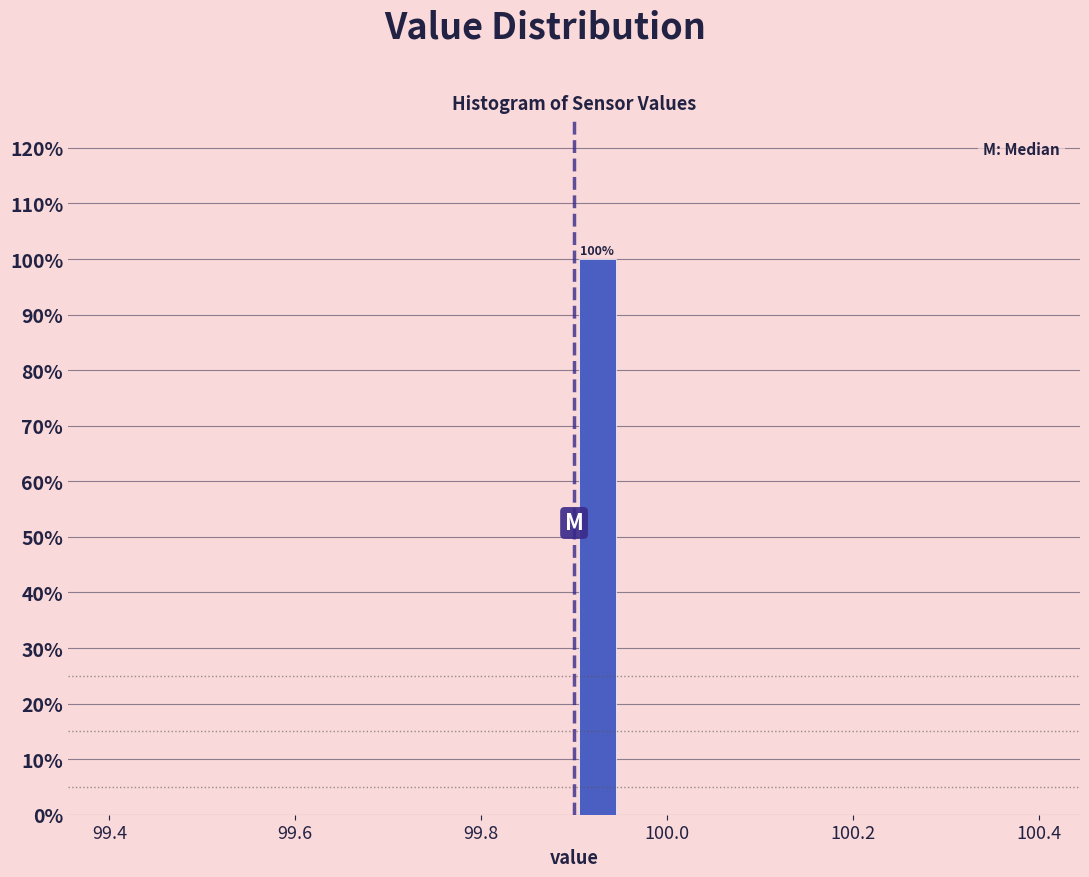

Read against the x-axis, roughly where is the centre of the tallest bar?

99.92